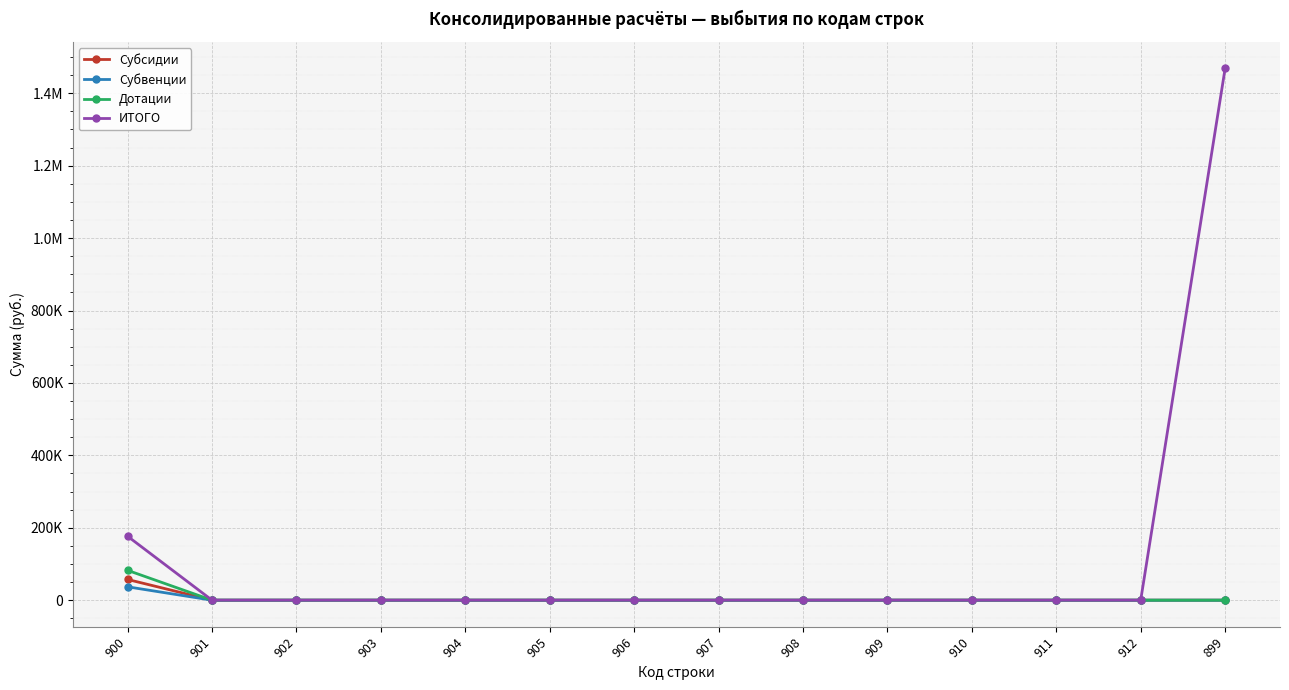

At 900, list the series in order from smallest to largest.

Субвенции, Субсидии, Дотации, ИТОГО